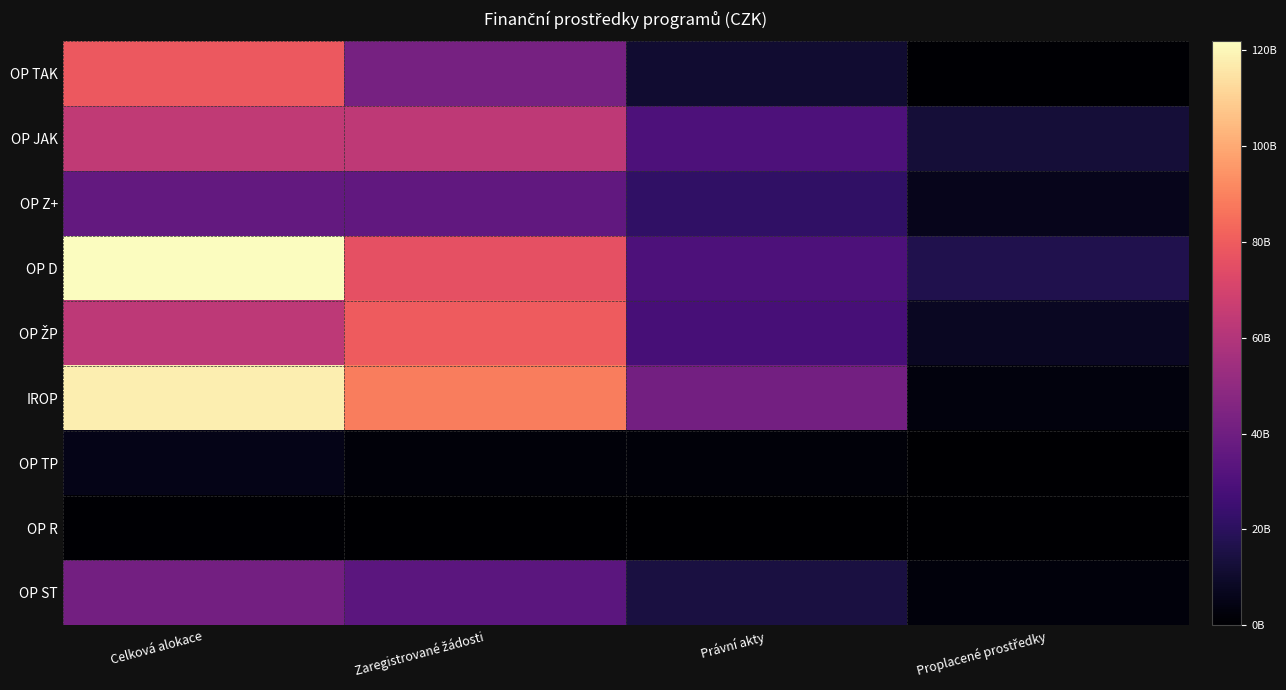

Which label corresponds to the largest value in the chart?

Celková alokace